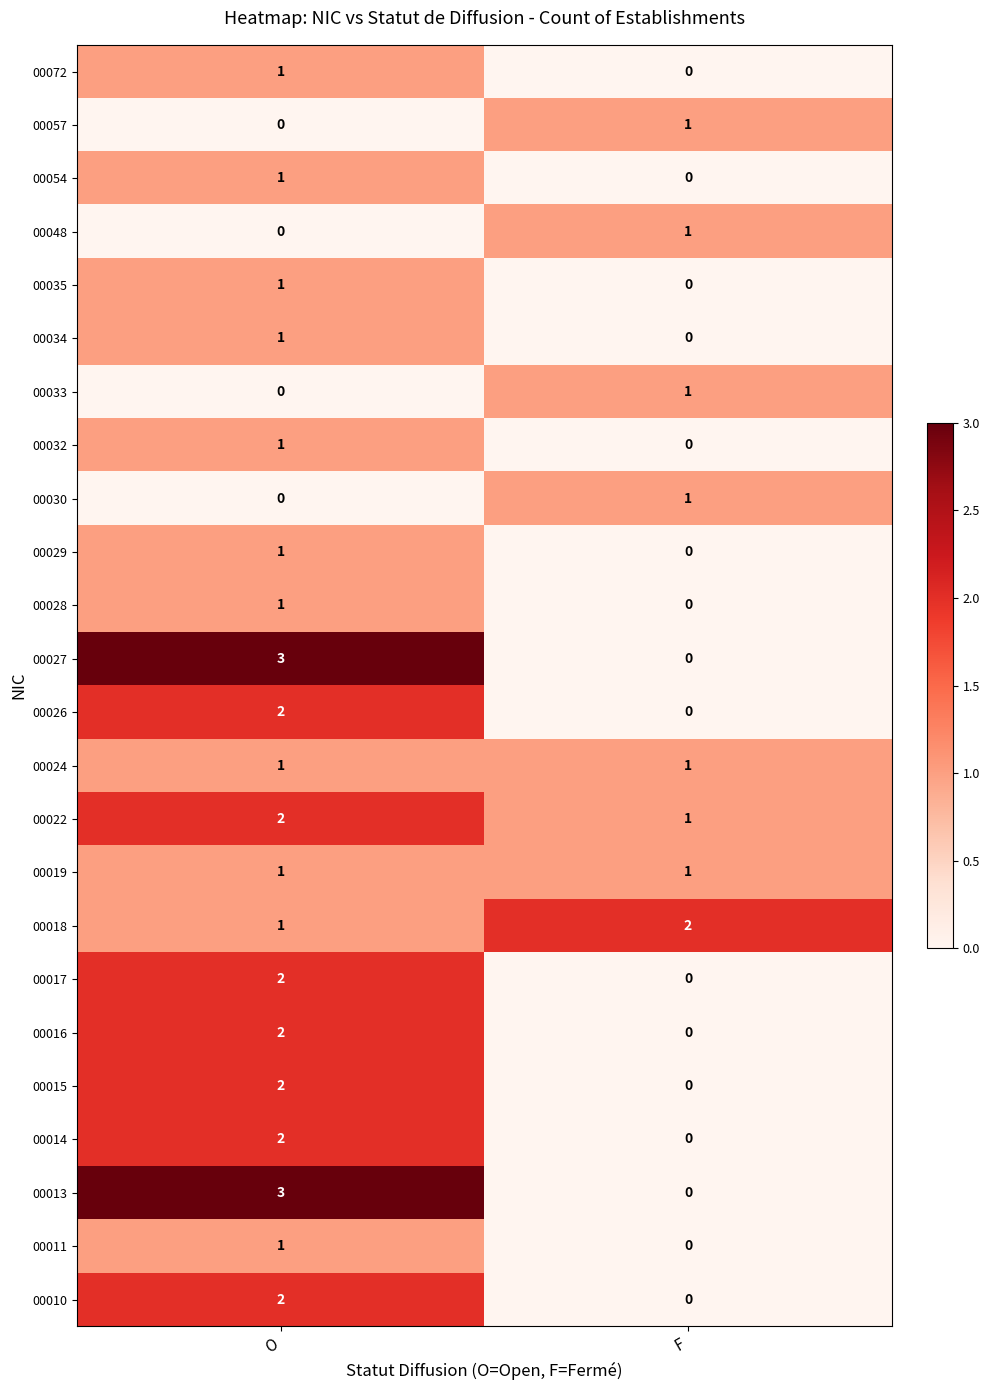

What is the maximum value shown in the chart?

3